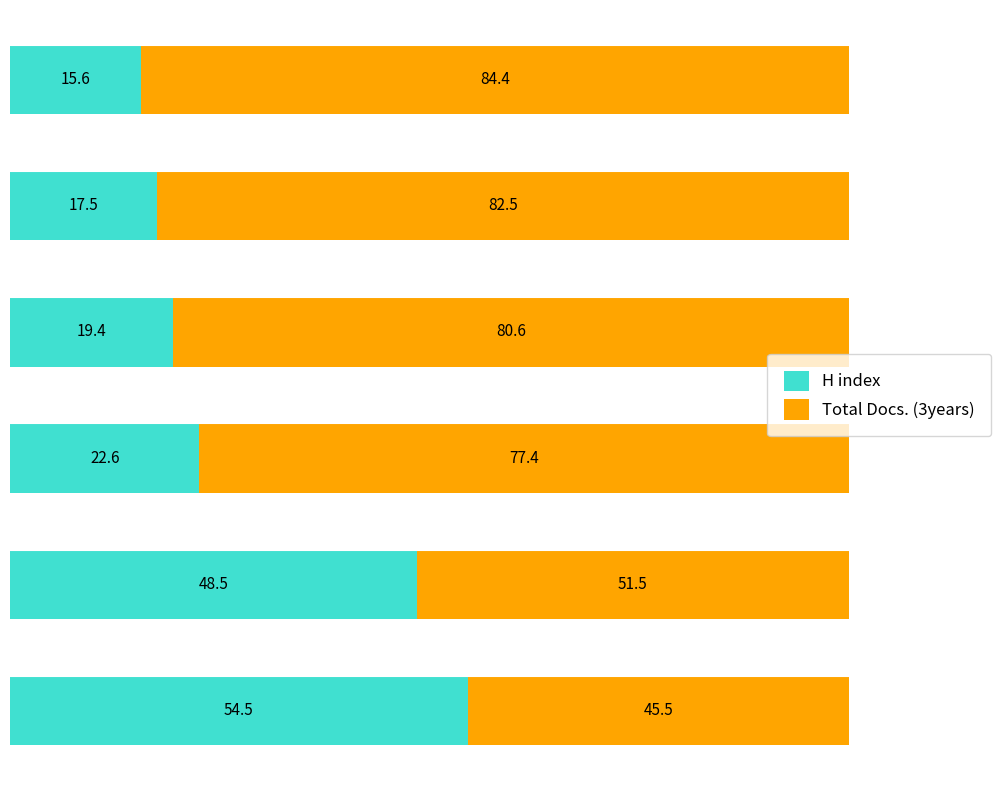

What is the average value of the H index series?

29.7